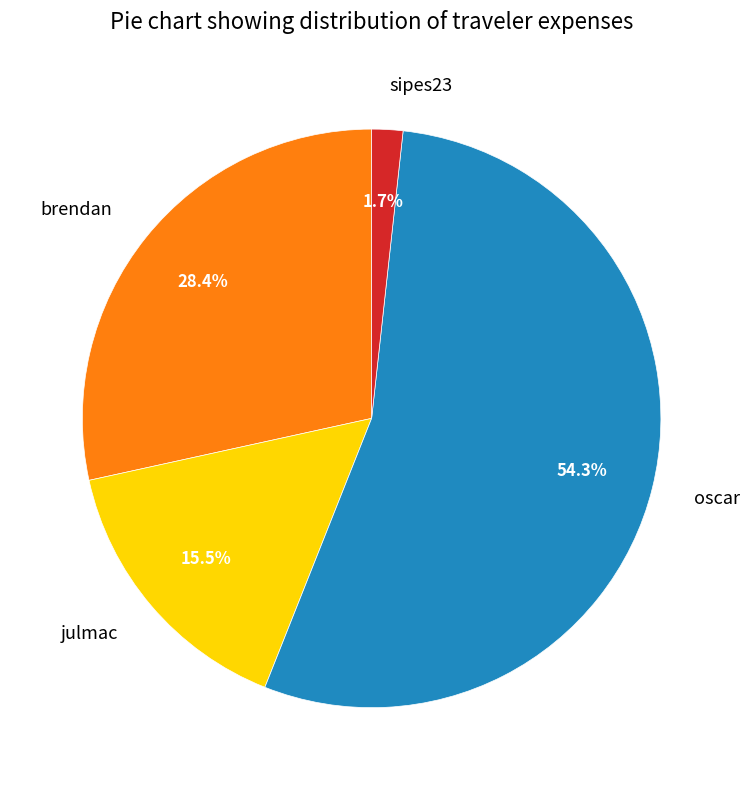

Rank the categories by value from lowest to highest.

sipes23, julmac, brendan, oscar